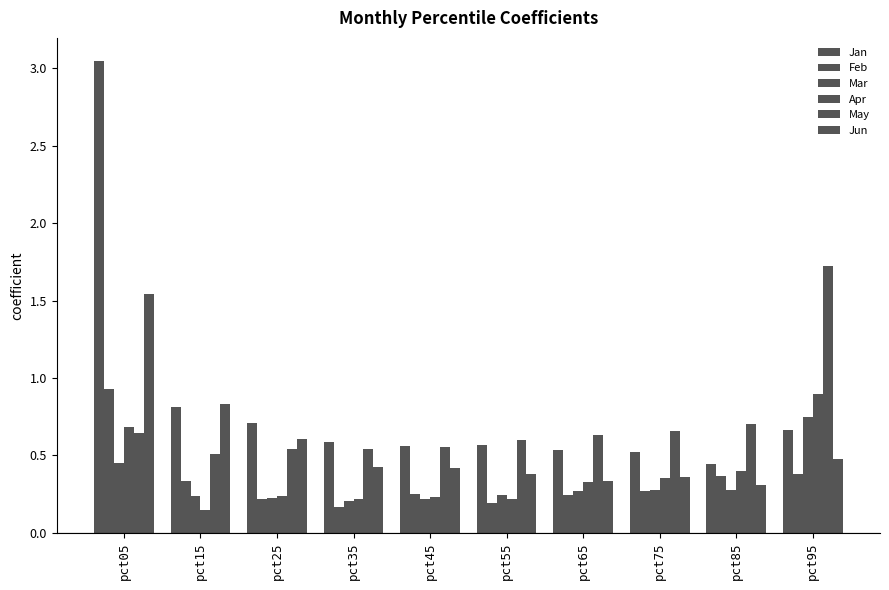

Which category has the highest value across all series?

pct05